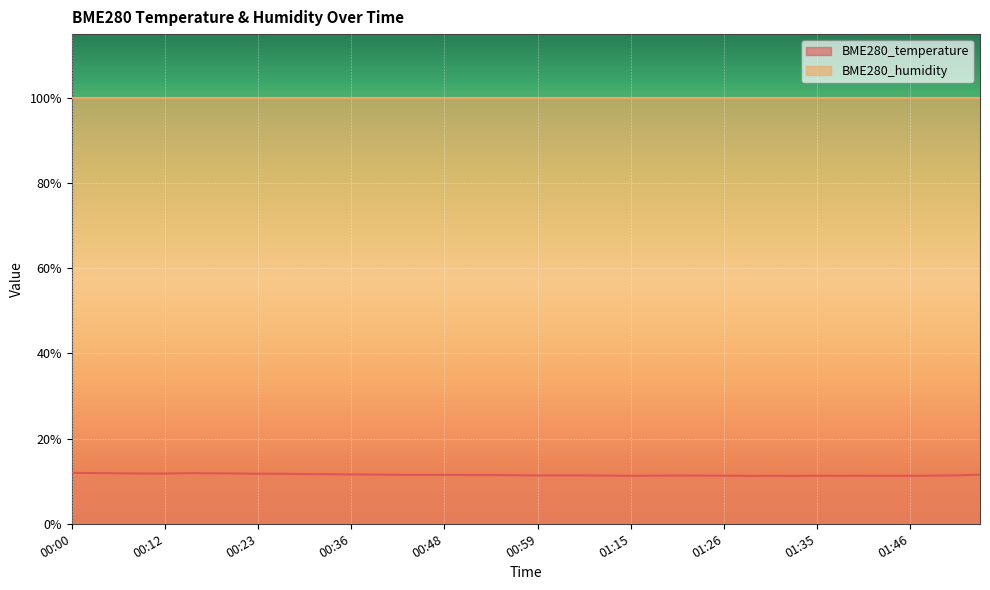

Which label corresponds to the largest value in the chart?

00:00